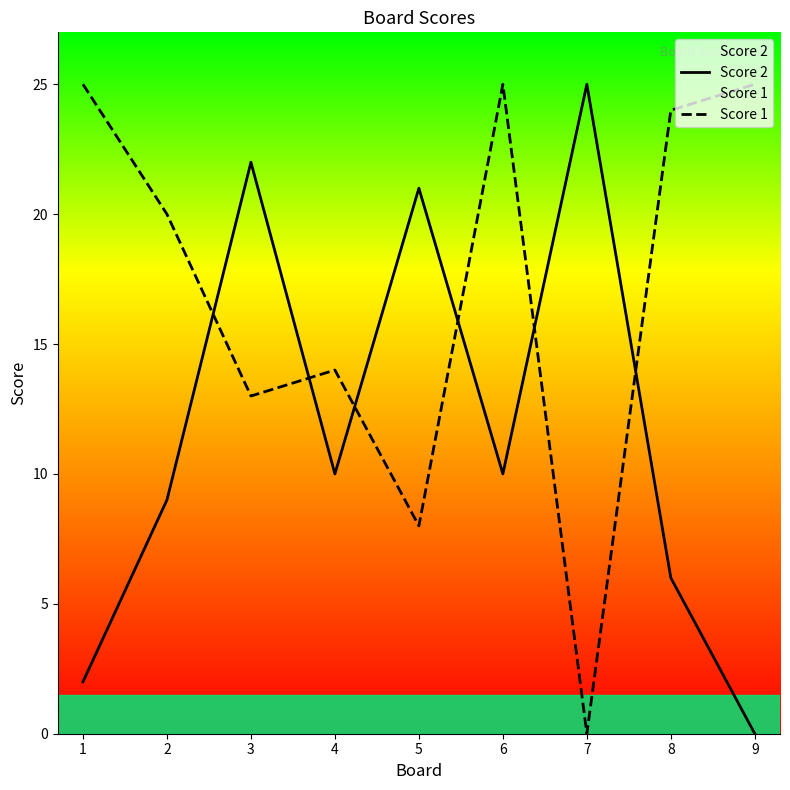

After their last crossing, which series has the higher values: Score 1 or Score 2?

Score 1